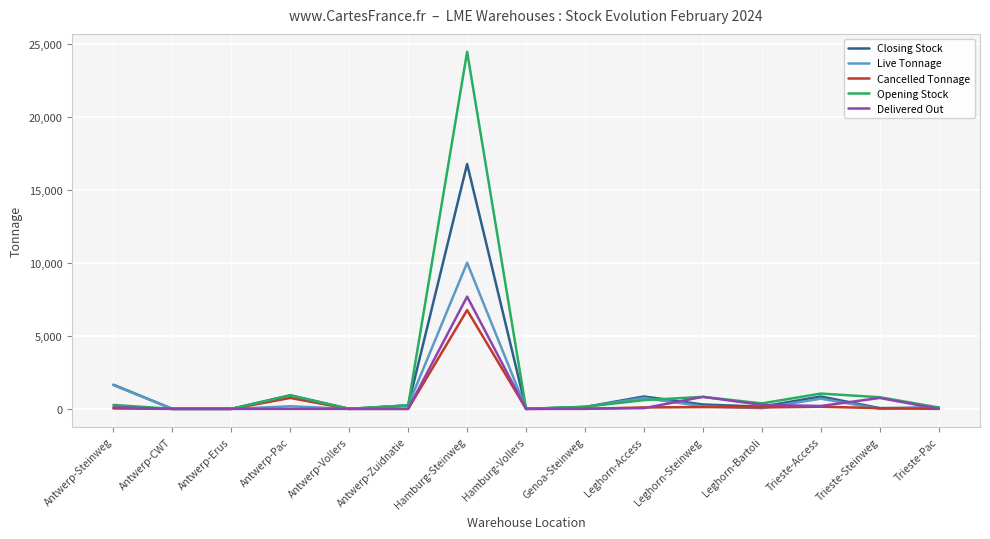

Where is Cancelled Tonnage nearest to the value 3387?

Antwerp-Pac